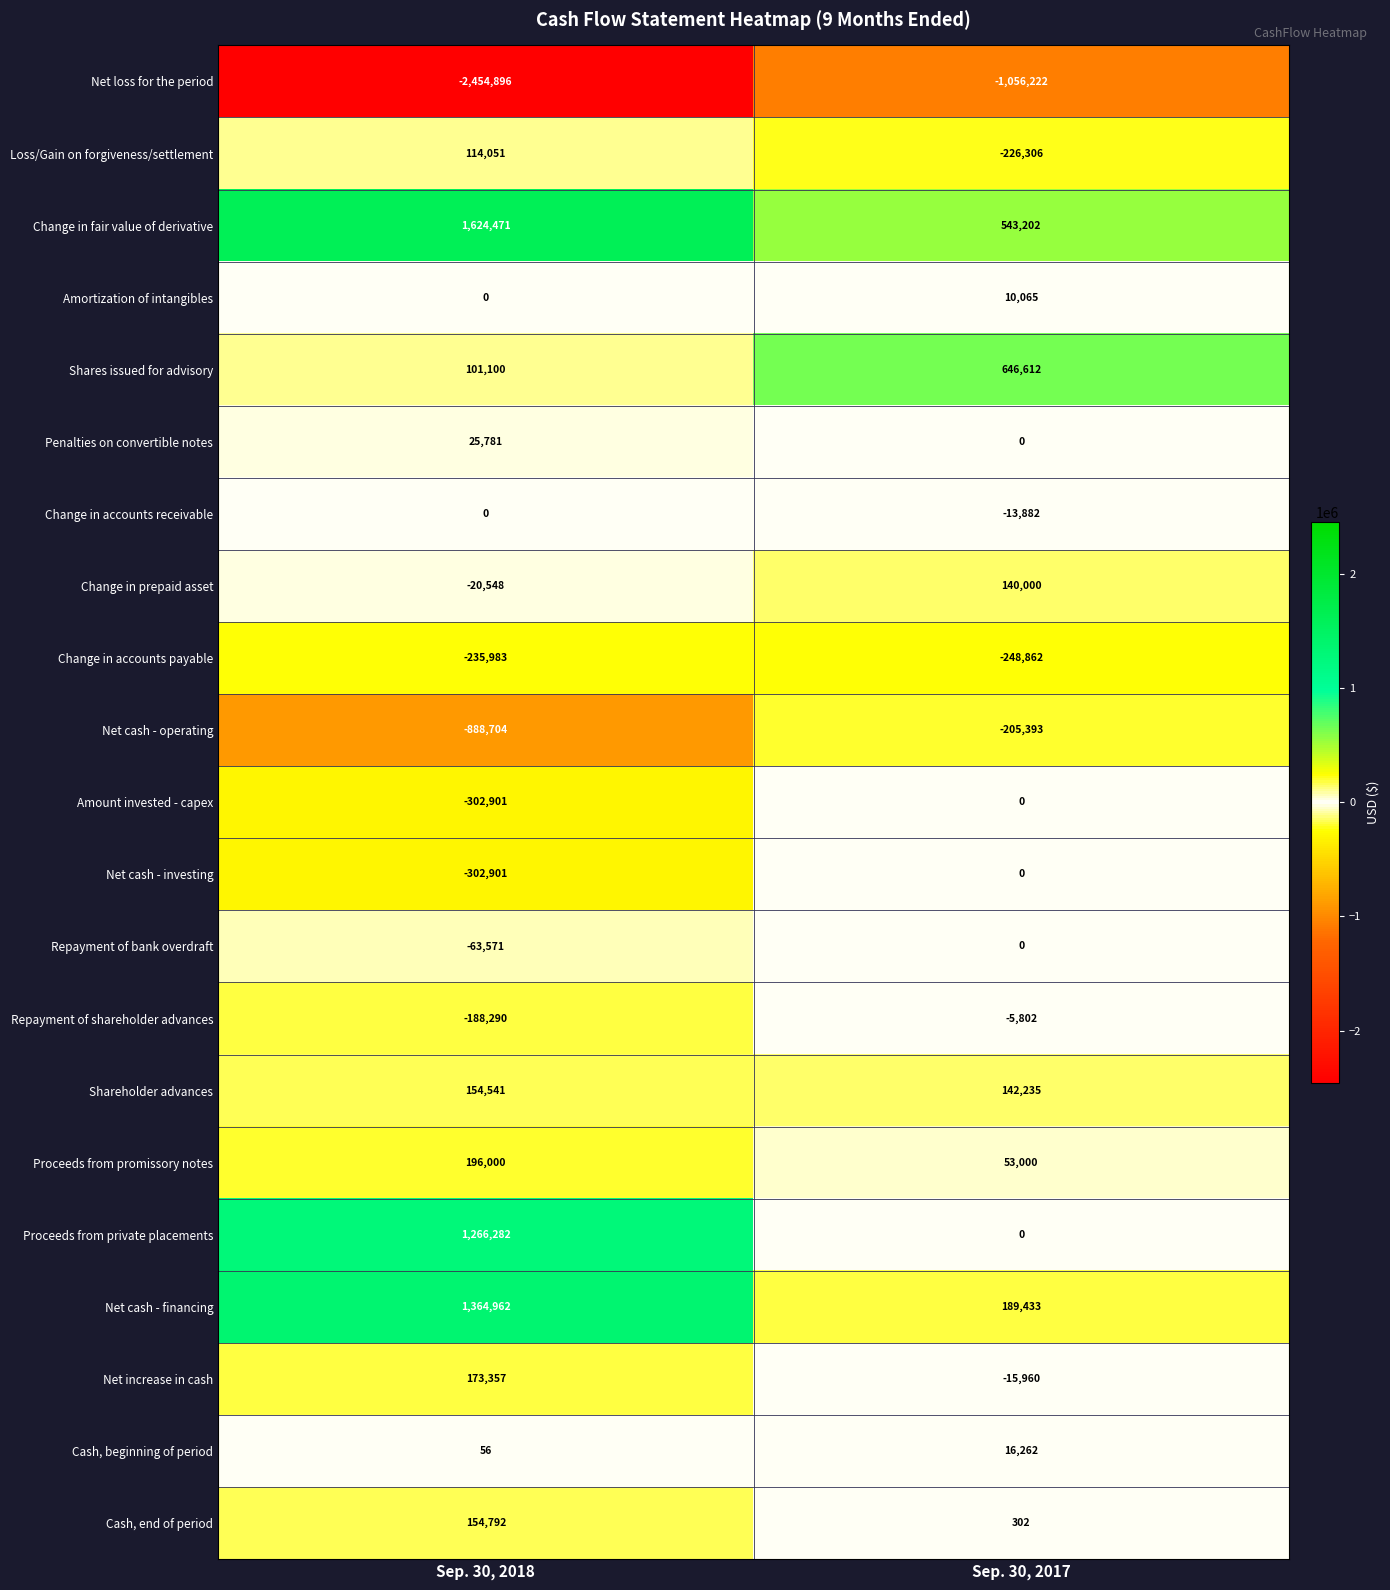

The value of Loss/Gain on forgiveness/settlement at Sep. 30, 2018 is 114051. True or false?

True